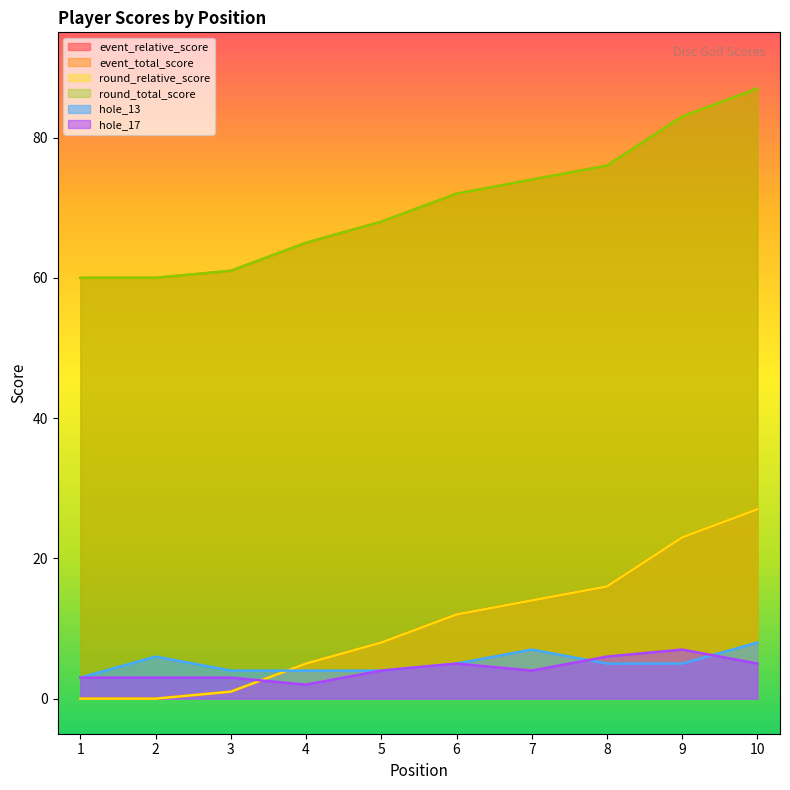

True or false: event_total_score and round_relative_score intersect in this chart.

False